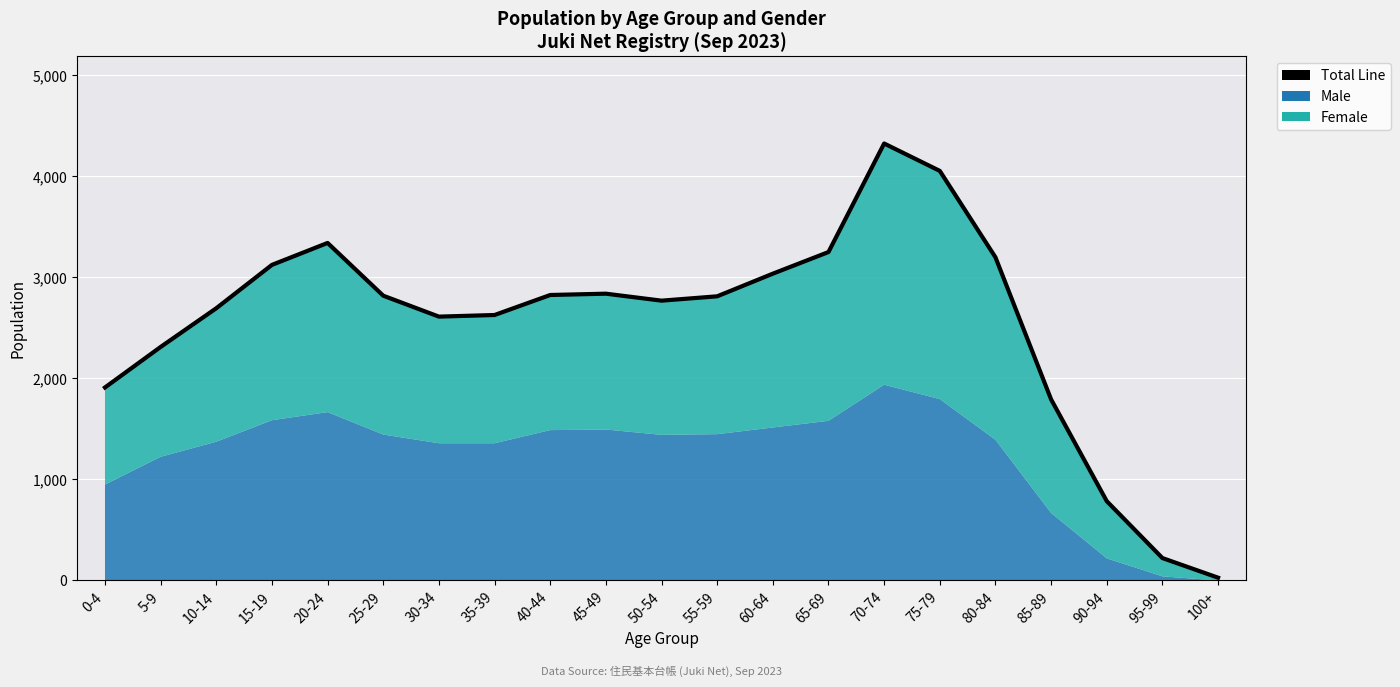

List the labels in order of value, largest first.

70-74, 75-79, 20-24, 65-69, 80-84, 15-19, 60-64, 45-49, 40-44, 25-29, 55-59, 50-54, 10-14, 35-39, 30-34, 5-9, 0-4, 85-89, 90-94, 95-99, 100+